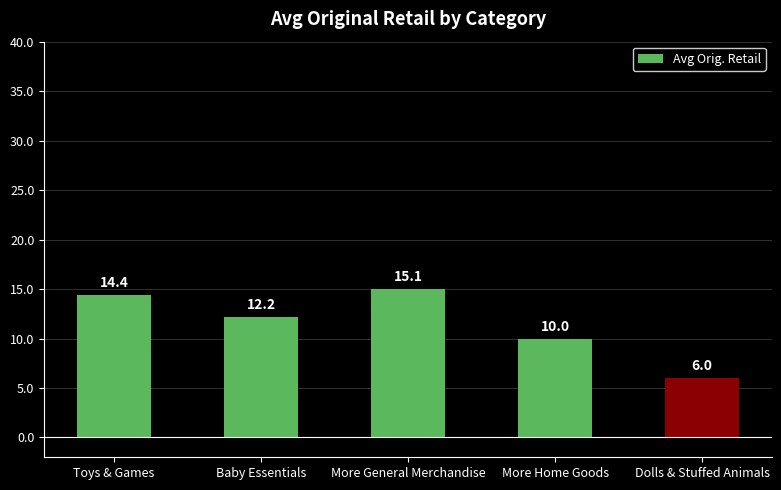

Which label corresponds to the largest value in the chart?

More General Merchandise